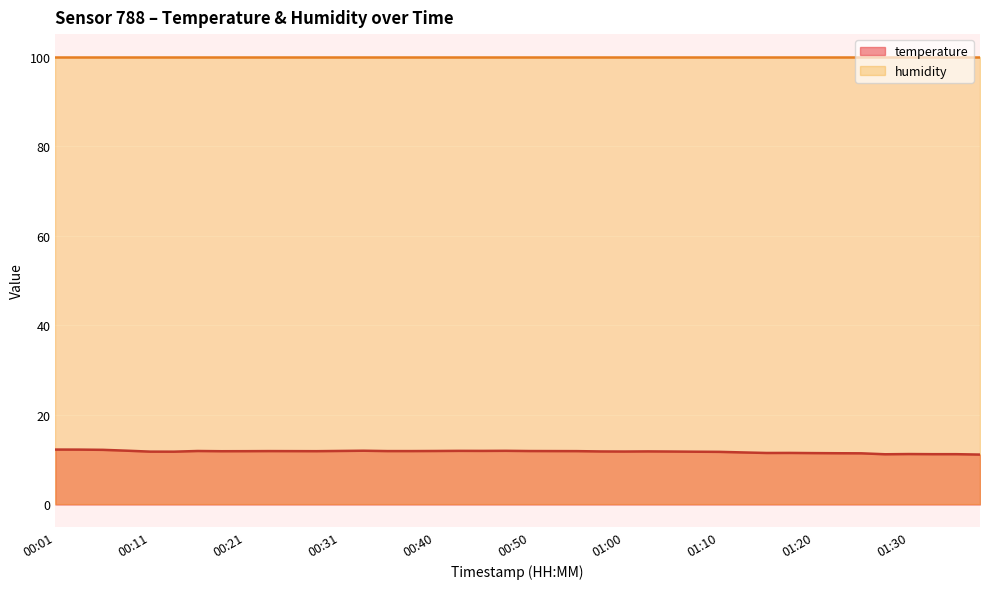

How many categories are shown in the chart?

40